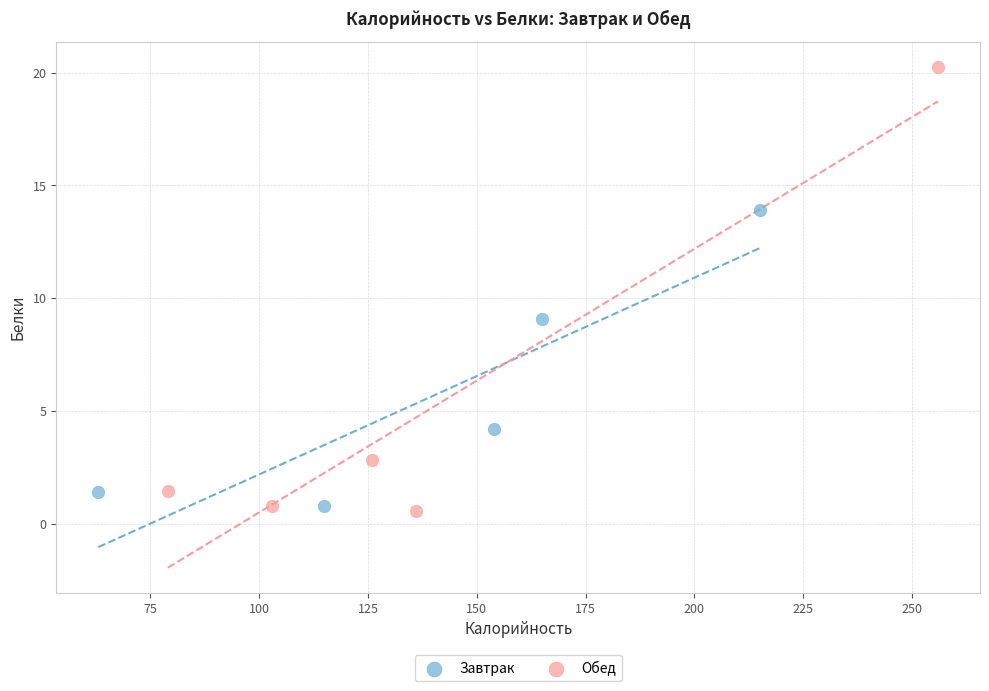

Which series has the widest spread of Y values?

Обед